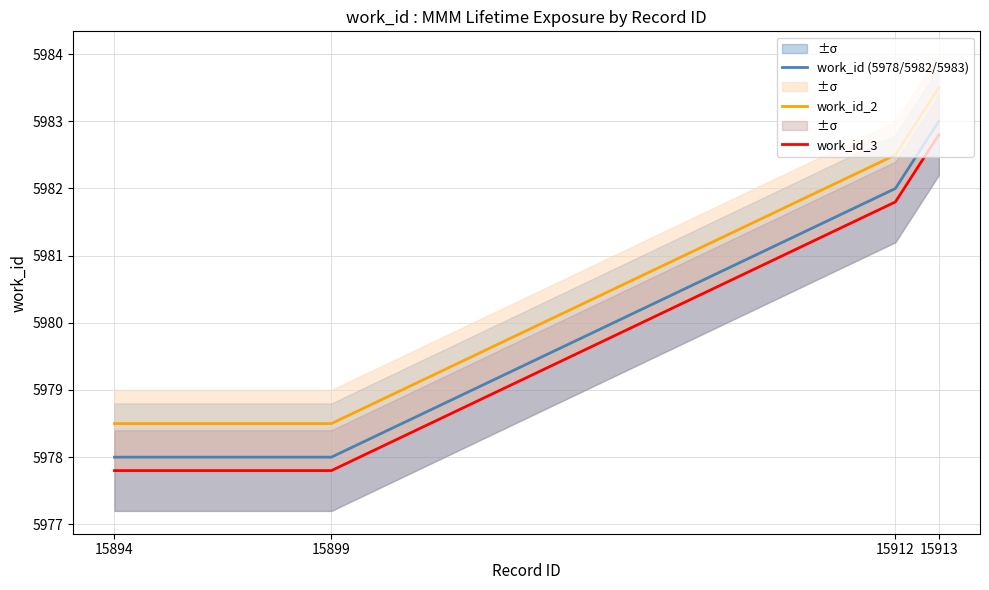

What is the total value across all series at 15894?

17934.3